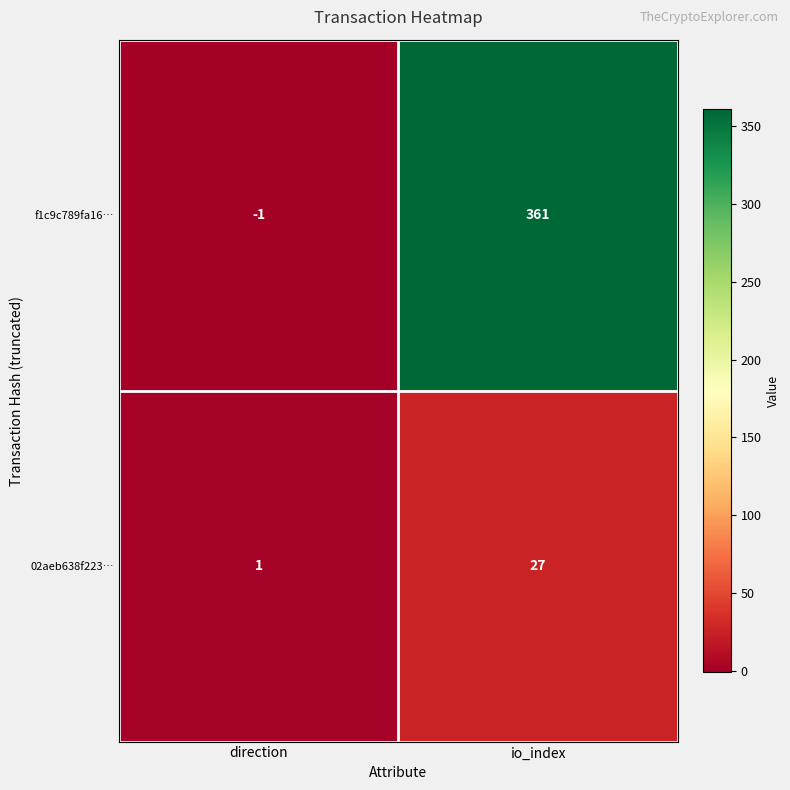

Reading left to right, list all the values displayed in this chart.

f1c9c789fa16…: direction=-1	io_index=361
02aeb638f223…: direction=1	io_index=27